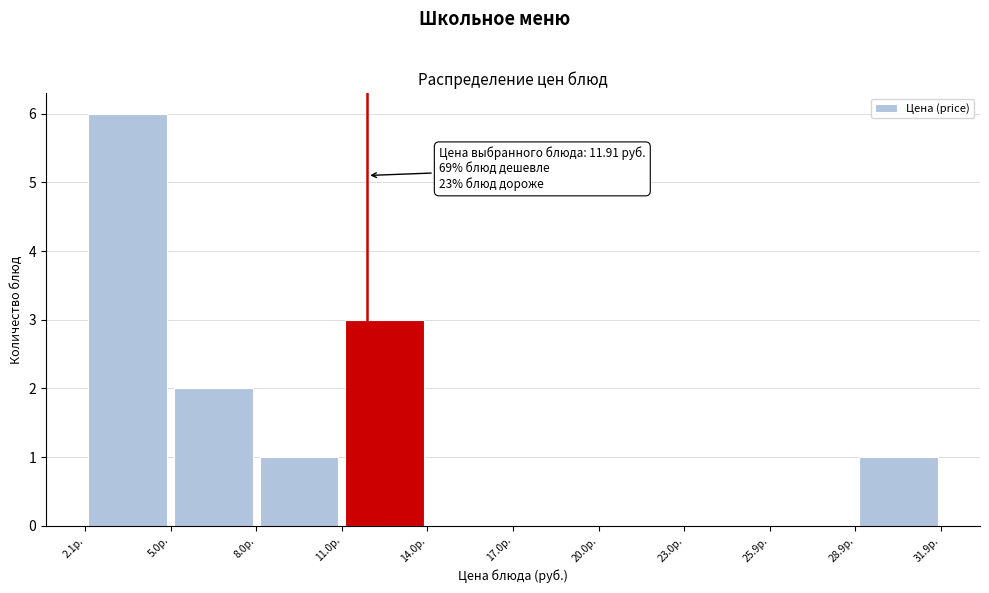

Which range on the x-axis has the tallest bar?

2 to 5